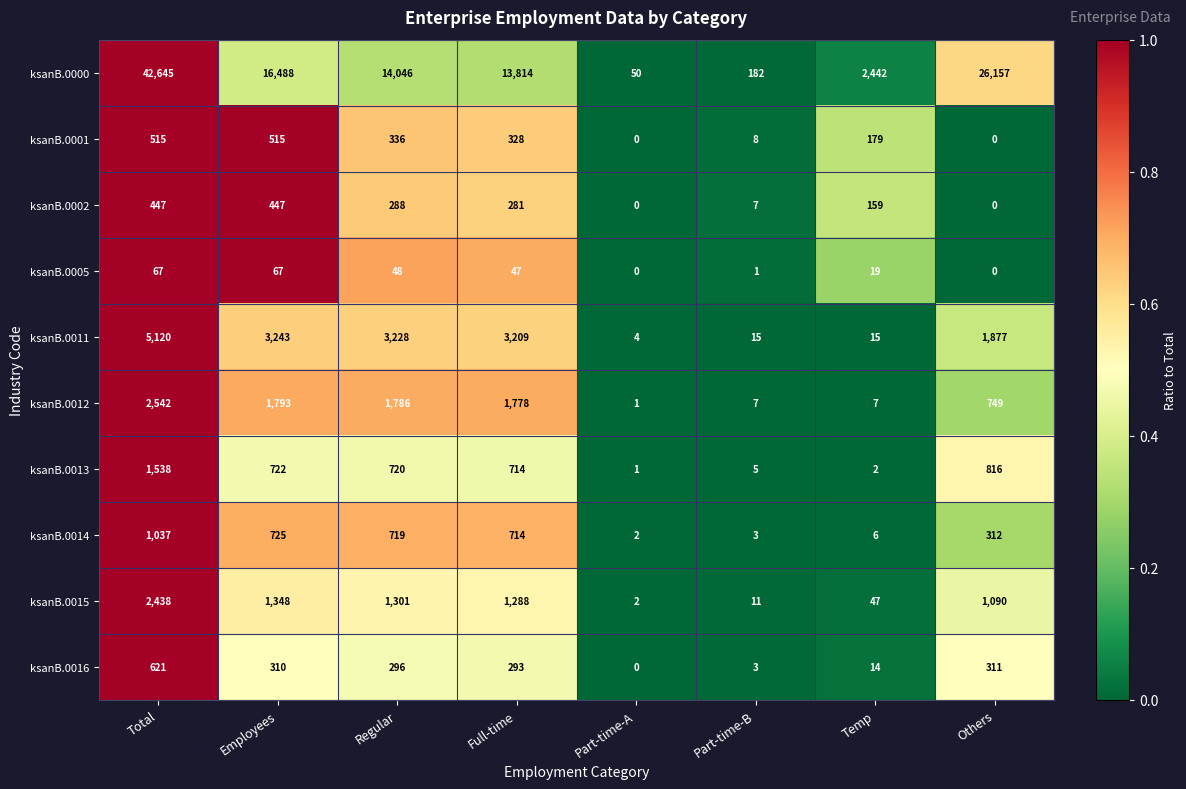

How many series are shown in this chart?

10